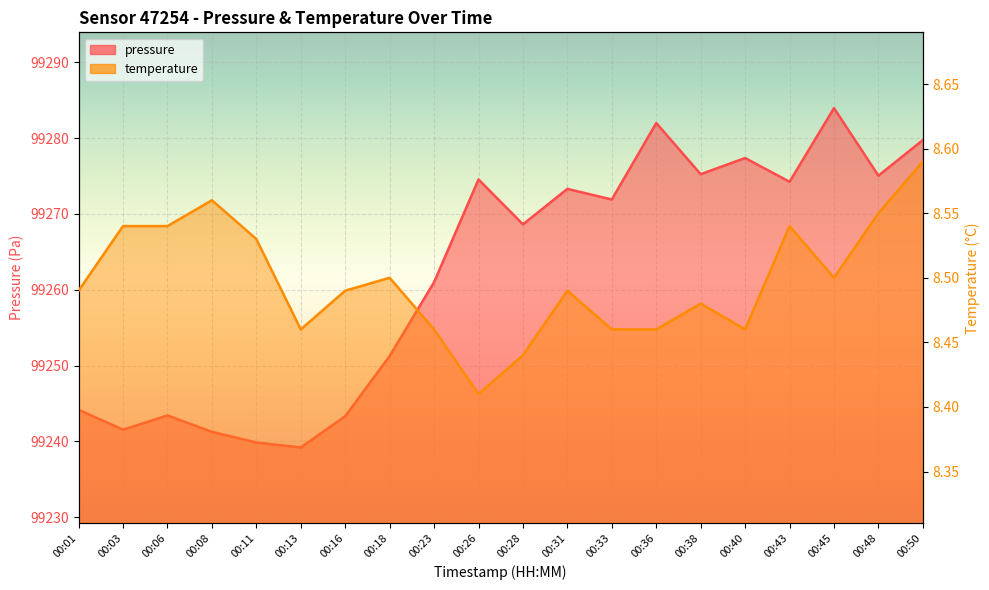

Reading left to right, what are all the values shown in this chart?

pressure: 00:01=99244.2	00:03=99241.5	00:06=99243.4	00:08=99241.2	00:11=99239.8	00:13=99239.2	00:16=99243.3	00:18=99251.2	00:23=99261.0	00:26=99274.6	00:28=99268.6	00:31=99273.3	00:33=99271.9	00:36=99282.0	00:38=99275.2	00:40=99277.4	00:43=99274.2	00:45=99284.0	00:48=99275.1	00:50=99279.8
temperature: 00:01=8.5	00:03=8.5	00:06=8.5	00:08=8.6	00:11=8.5	00:13=8.5	00:16=8.5	00:18=8.5	00:23=8.5	00:26=8.4	00:28=8.4	00:31=8.5	00:33=8.5	00:36=8.5	00:38=8.5	00:40=8.5	00:43=8.5	00:45=8.5	00:48=8.6	00:50=8.6